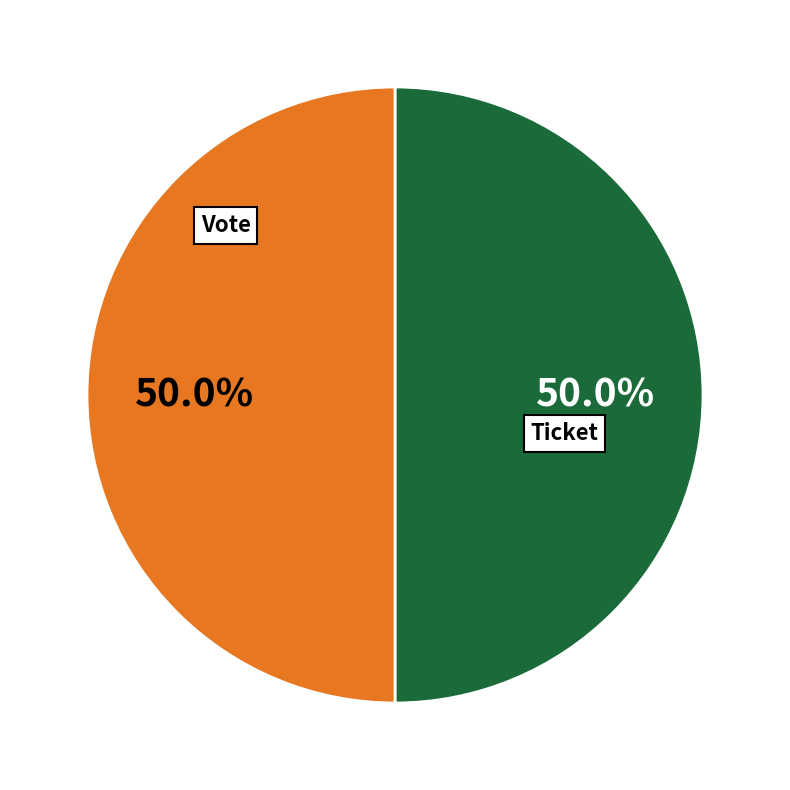

What is the smallest slice in the pie chart?

Ticket (io_index=0)